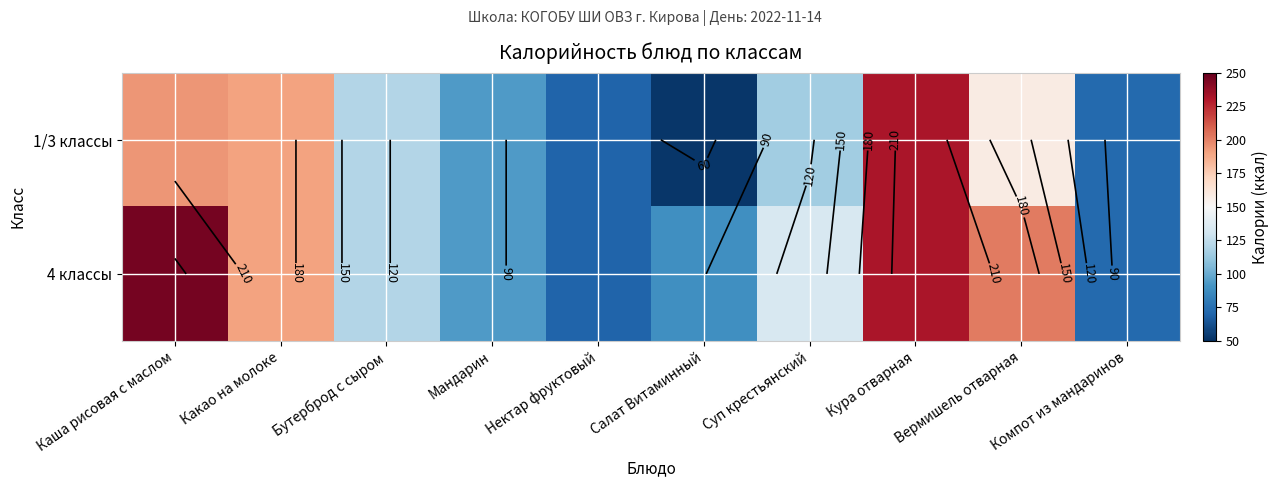

What is the sum of all 1/3 классы values?

1298.2